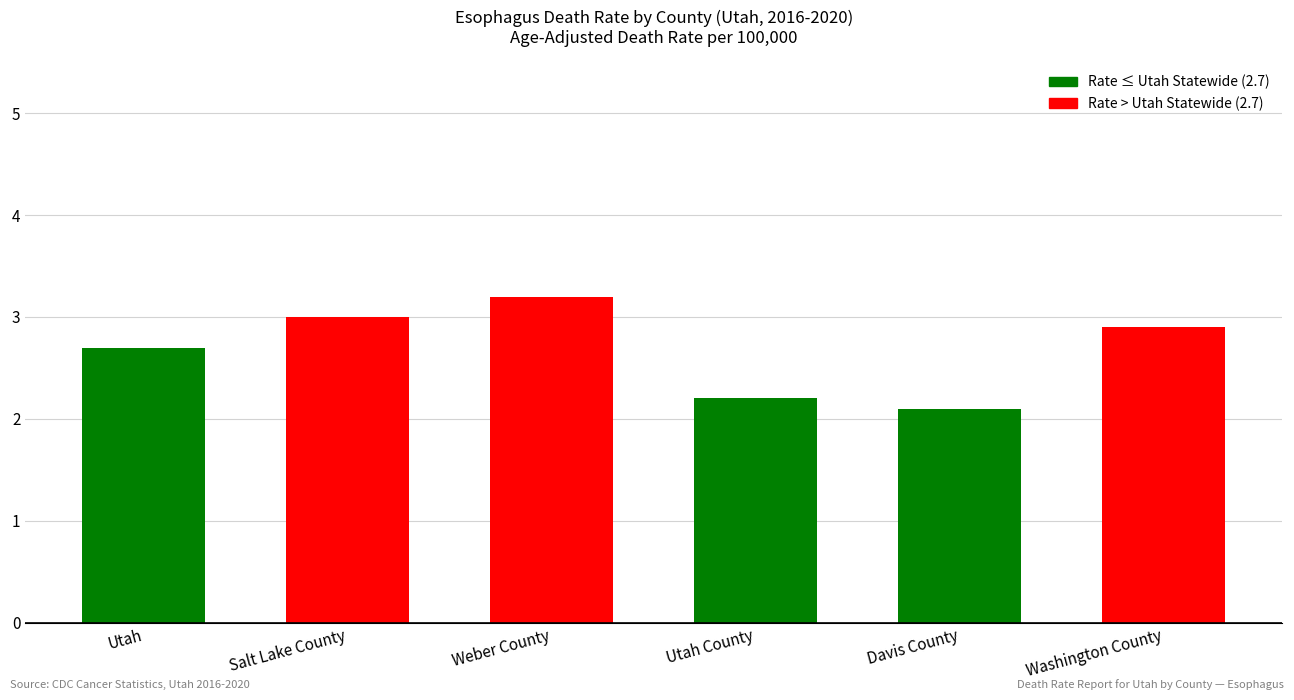

What is the ratio of the value at Washington County to the value at Weber County?

0.9